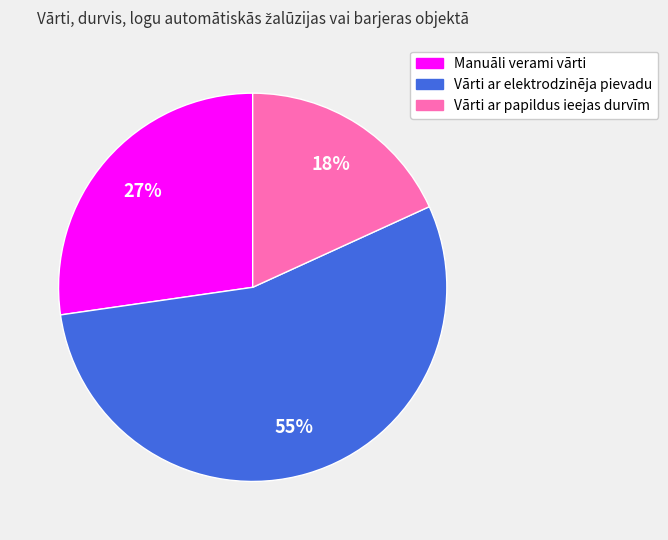

How many slices are in this pie chart?

3